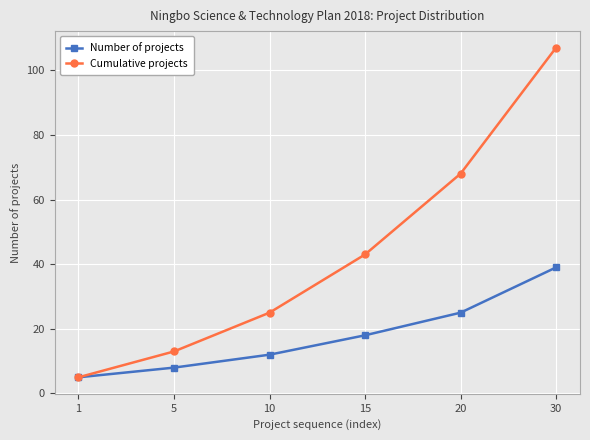

Reading left to right, list all the values displayed in this chart.

Number of projects: 1=5	5=8	10=12	15=18	20=25	30=39
Cumulative projects: 1=5	5=13	10=25	15=43	20=68	30=107